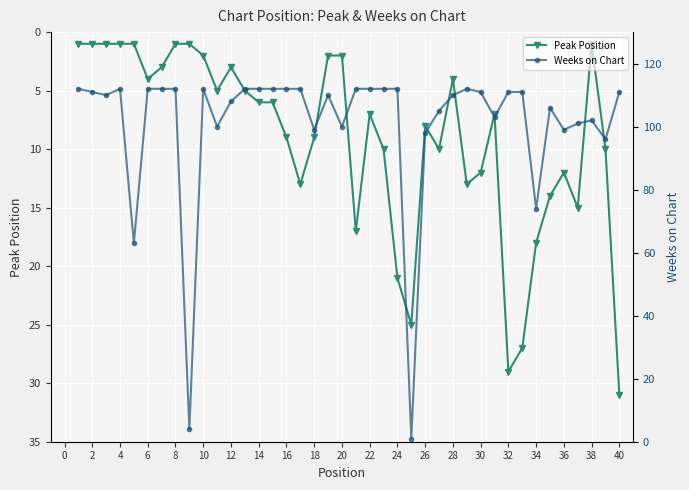

Which series has the largest total across all categories?

Weeks on Chart